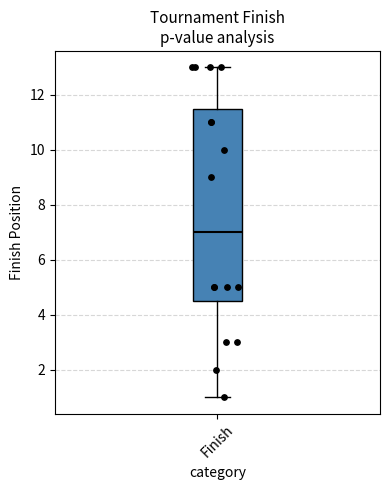

Read this box plot against the y-axis: the position of the median line, the range covered by the box, and the ends of both whiskers. The values are not printed on the chart, so give them approximately, as read against the axis.

median 7.0, box 4.6 to 11.6, whiskers 1.0 to 13.0